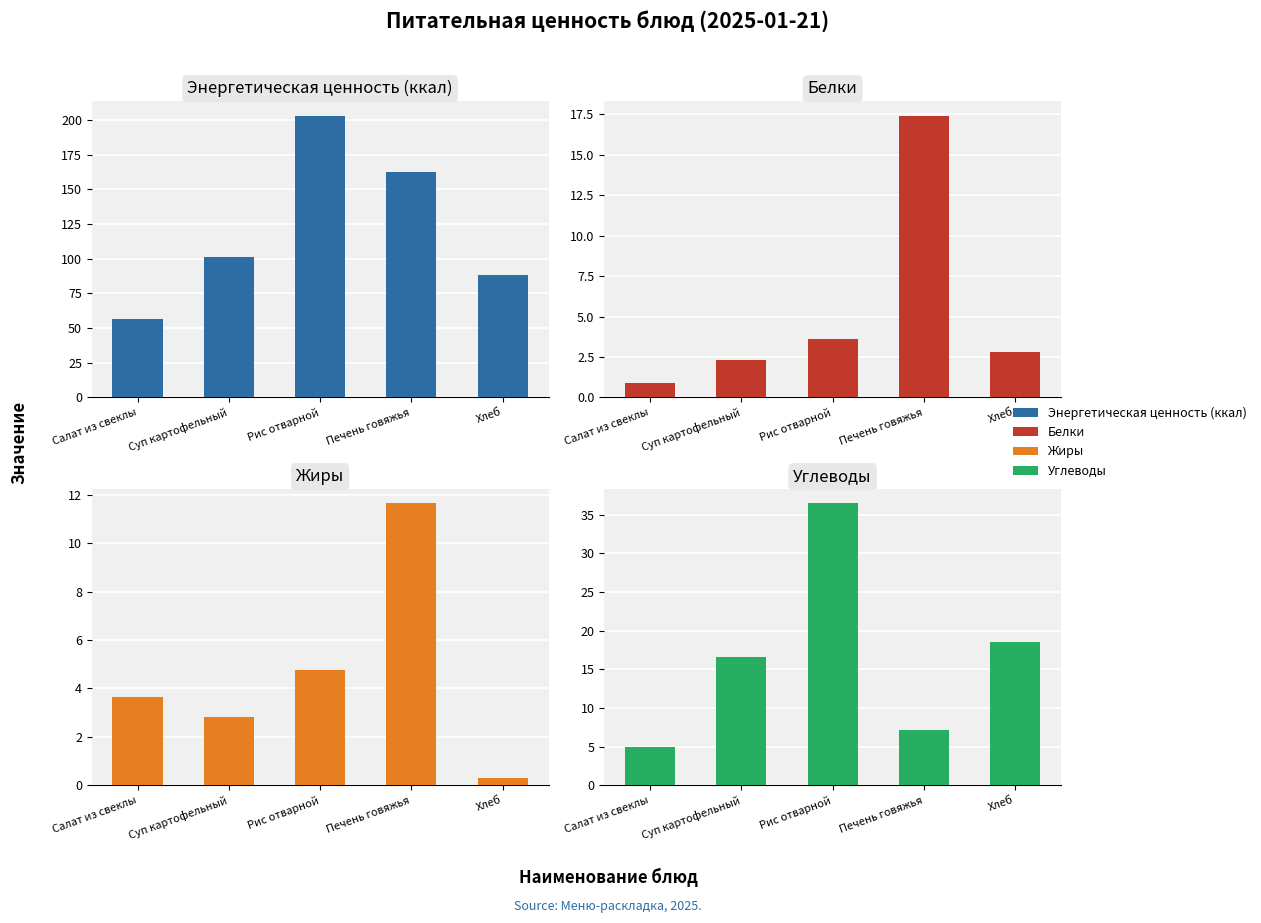

What is the difference between the Углеводы values at Салат из свеклы and Хлеб?

13.5